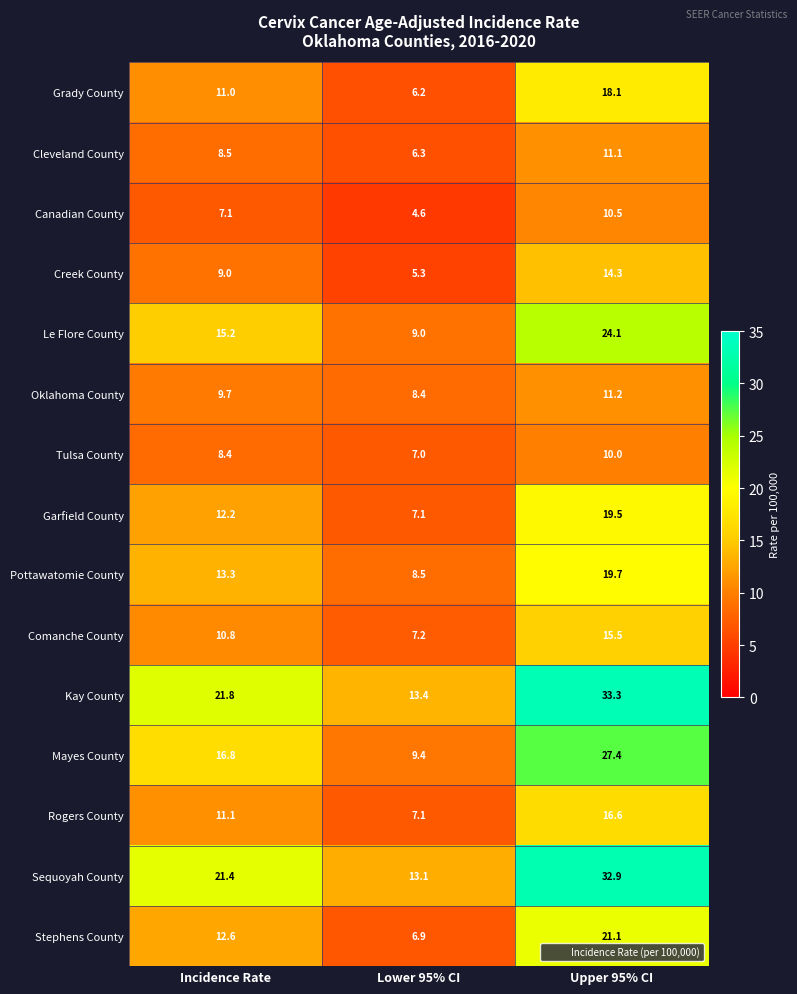

Which series has the widest spread of values?

Kay County